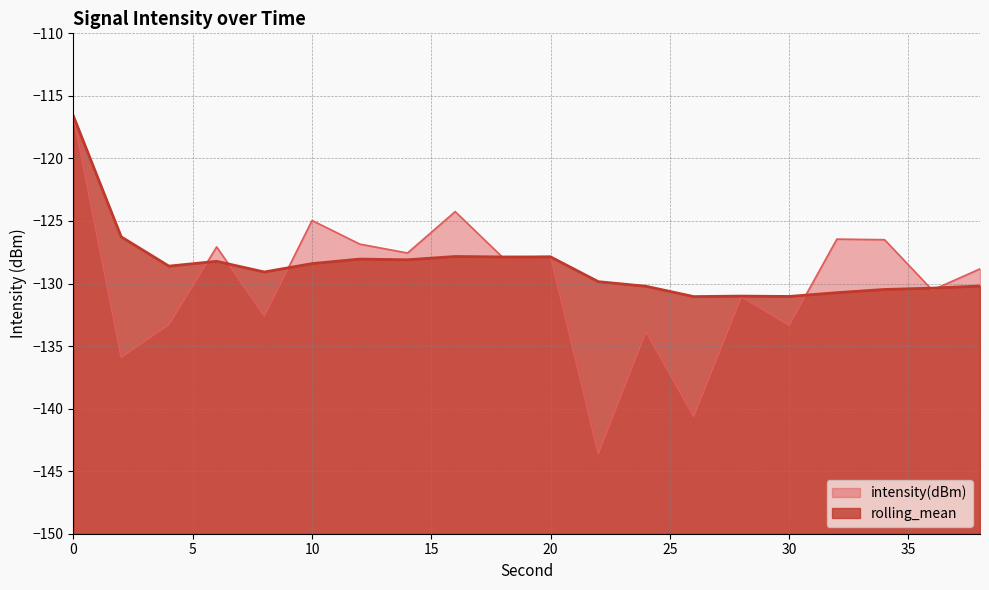

List the series in order of their peak value, highest first.

intensity(dBm), rolling_mean